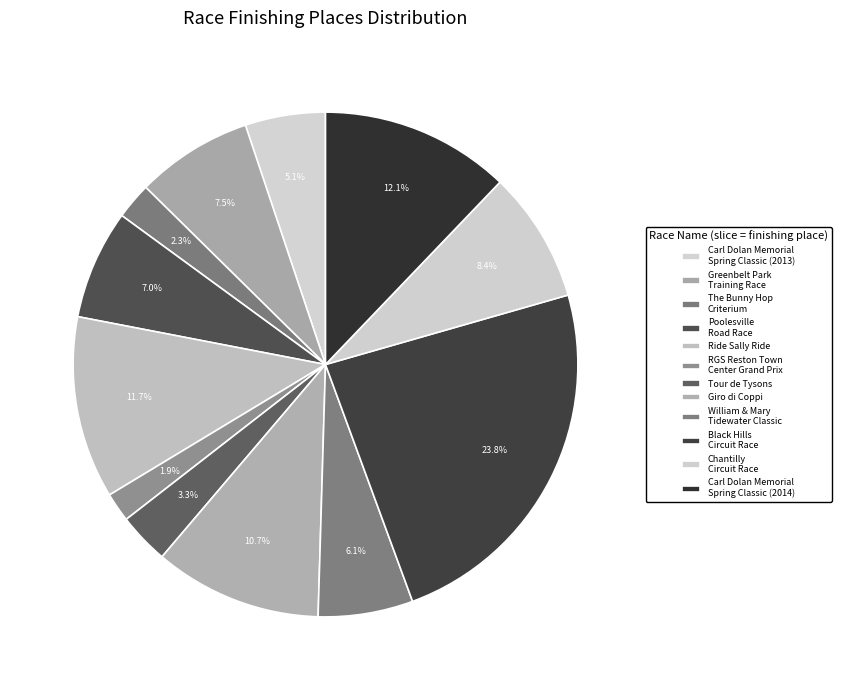

Which slice is the smallest?

RGS Reston Town
Center Grand Prix